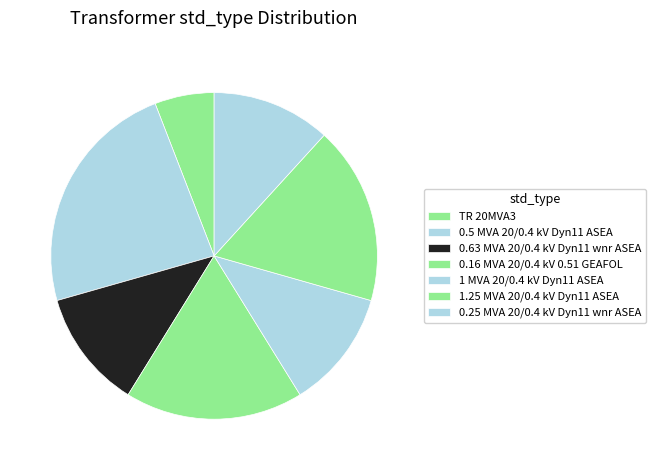

Count the number of slices in the pie.

7